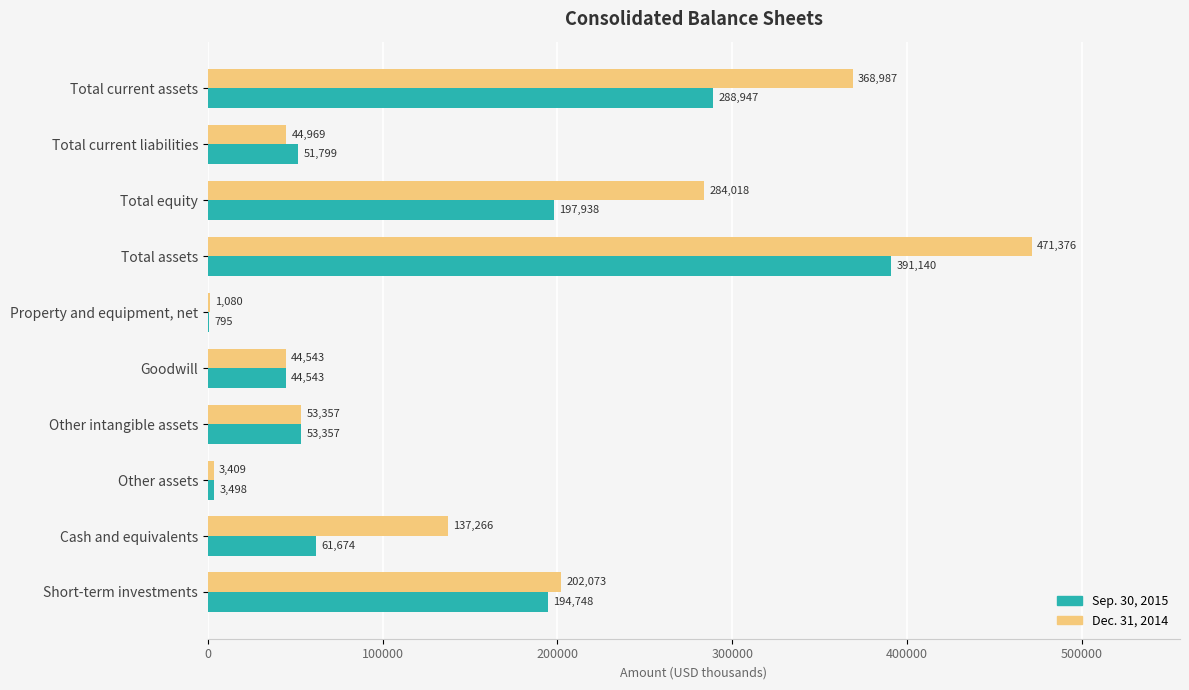

What is the highest value of the Sep. 30, 2015 series?

391140